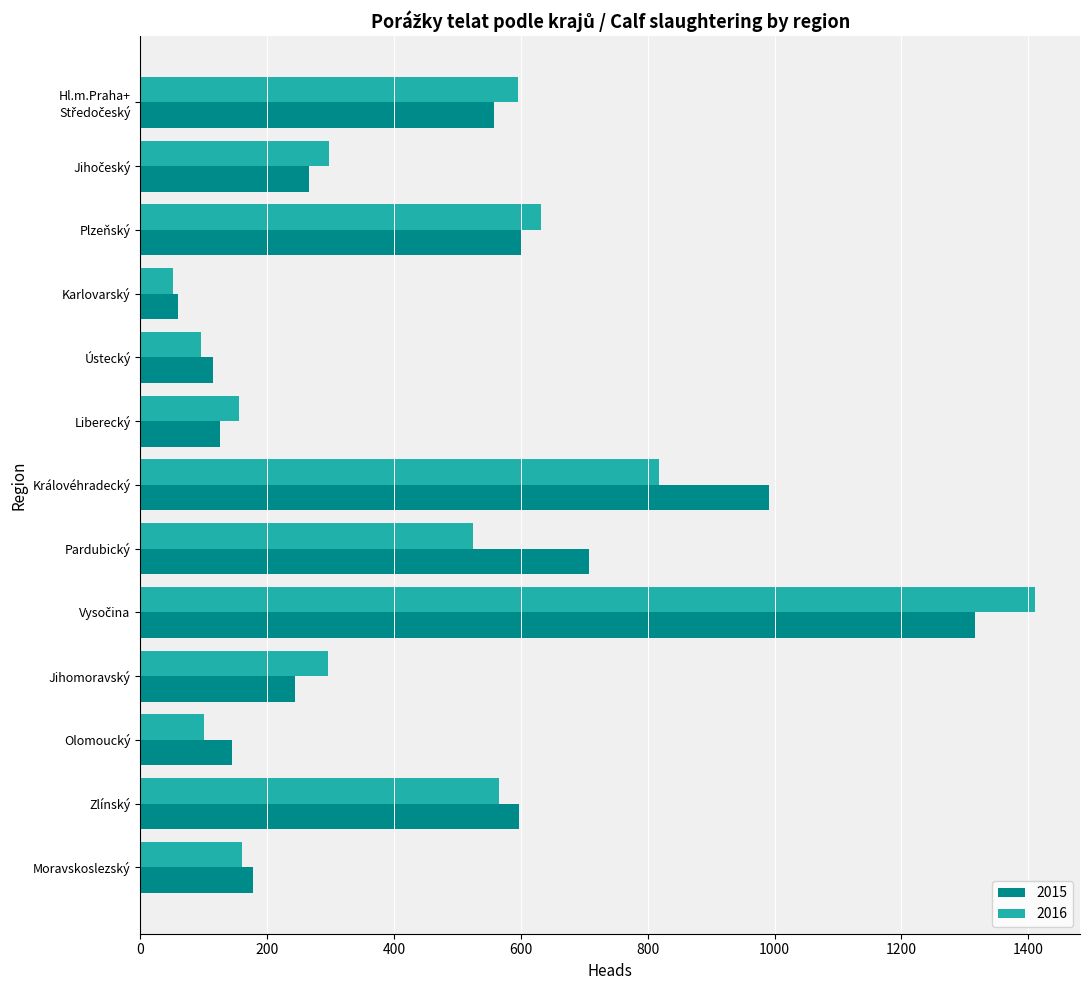

At how many categories does at least one series exceed 1293?

1